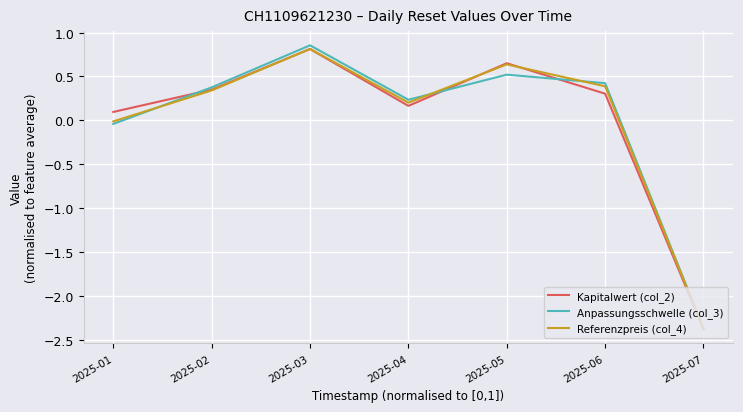

At which label does Referenzpreis (col_4) reach its peak?

2025-03